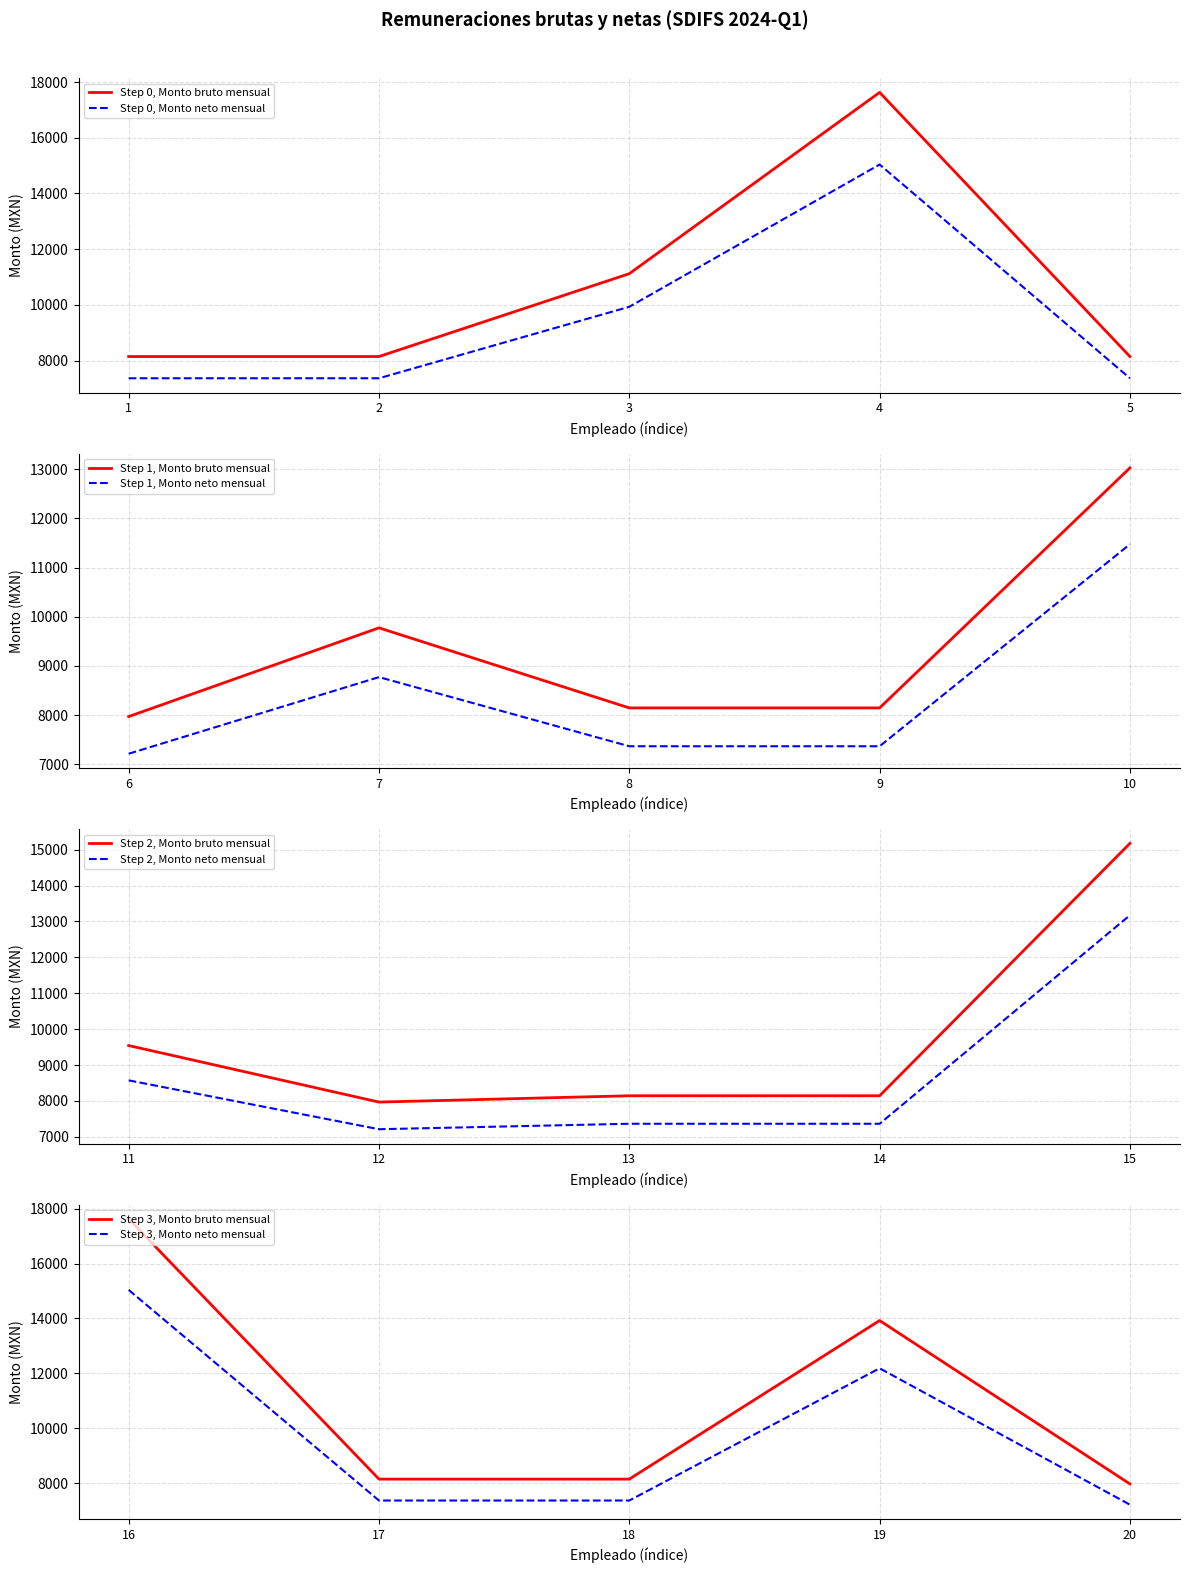

What is the difference between the highest and lowest values at 1?

779.9